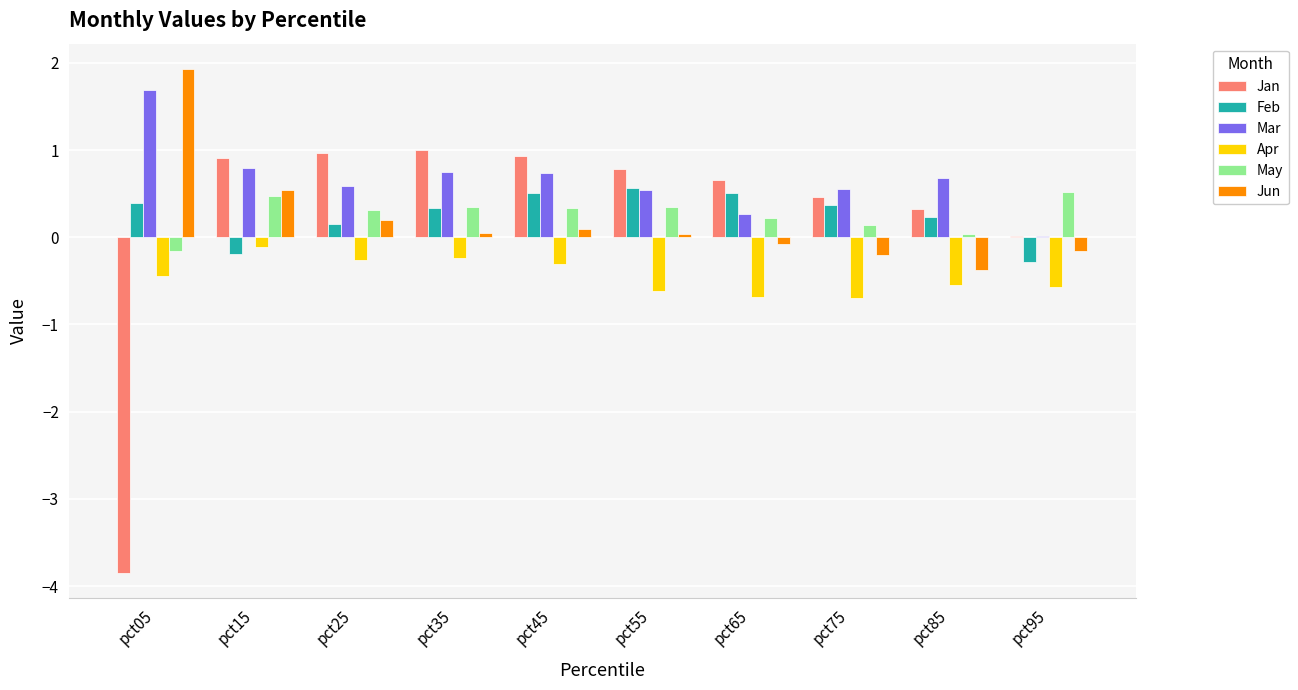

Is it true that Feb equals 0.6 at pct75?

False